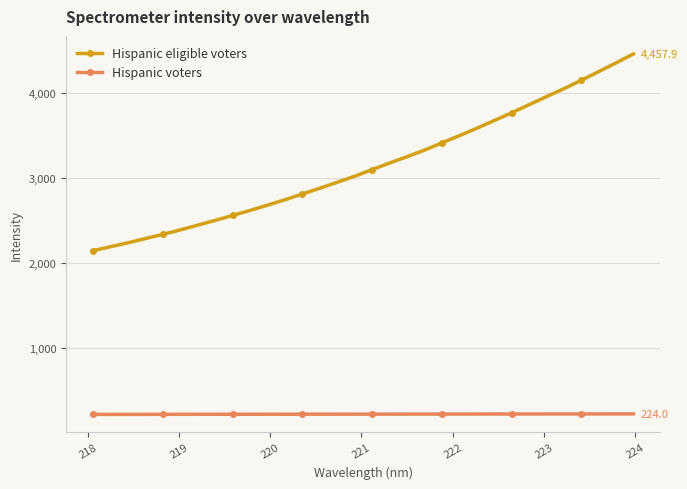

True or false: Hispanic eligible voters and Hispanic voters intersect in this chart.

False